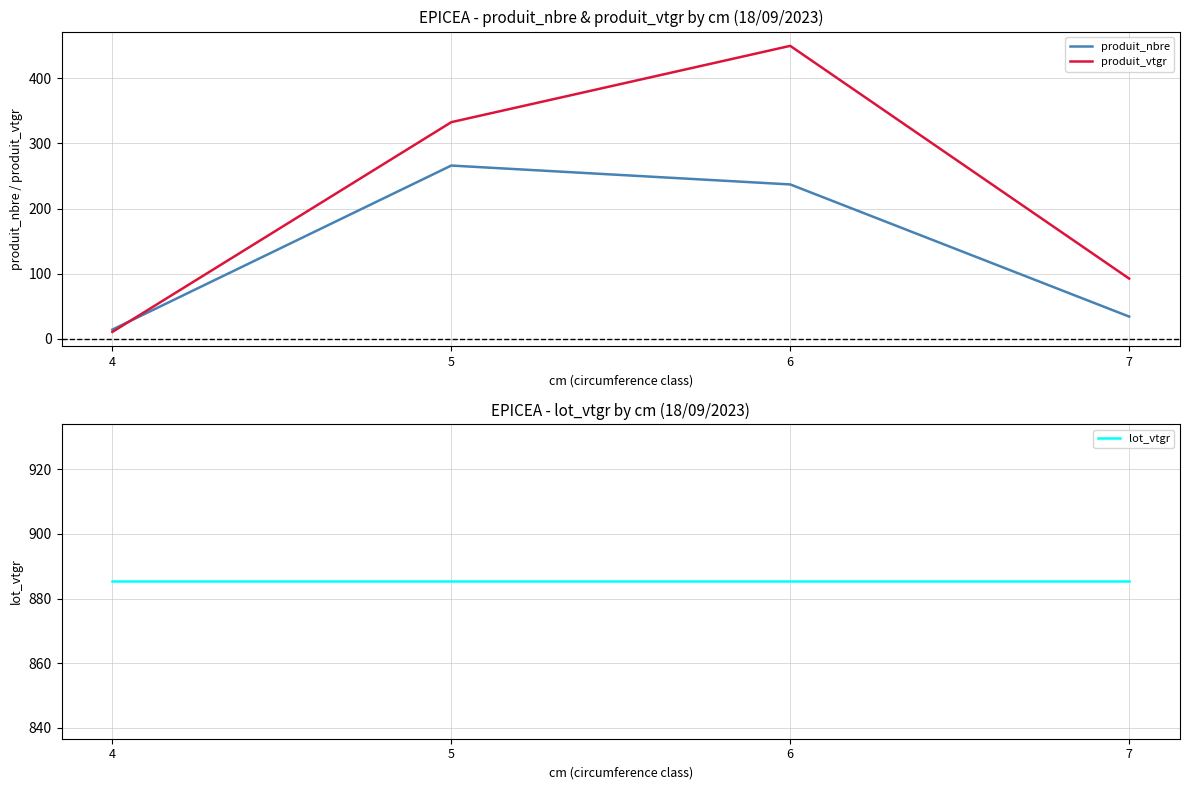

Reading left to right, extract all data points from this chart.

produit_nbre: 14.0	266.0	237.0	34.0
produit_vtgr: 10.4	332.6	449.9	92.4
lot_vtgr: 885.3	885.3	885.3	885.3